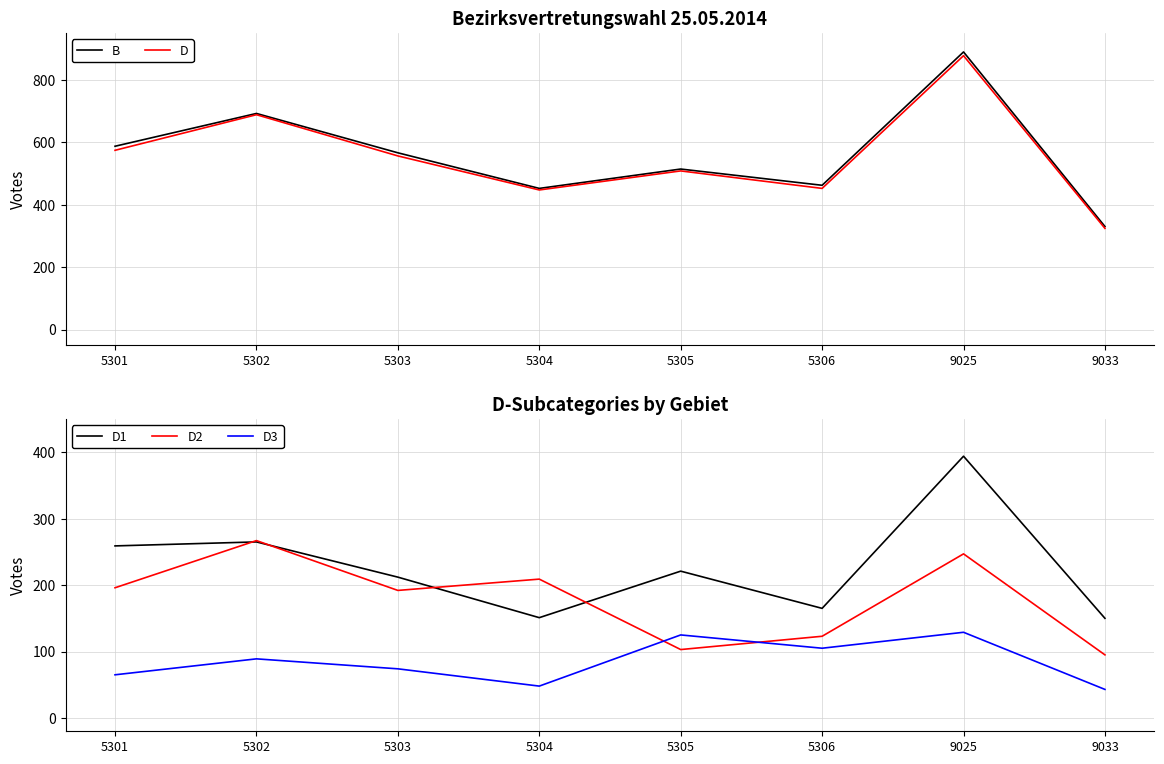

What is the difference between the second highest and minimum values in the D3 series?

82